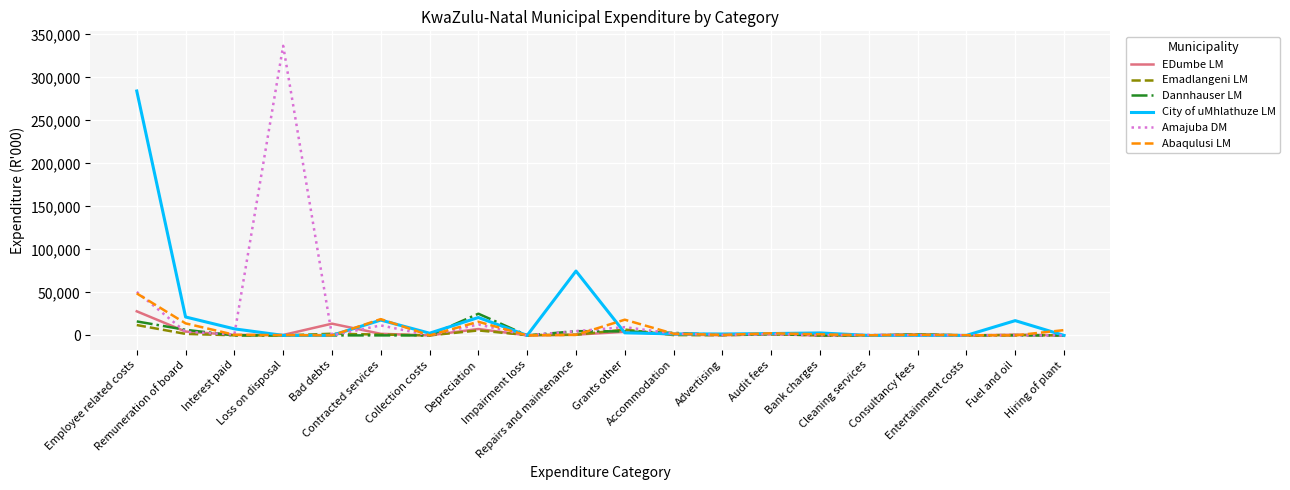

Does the chart display data point markers on the line(s)?

No